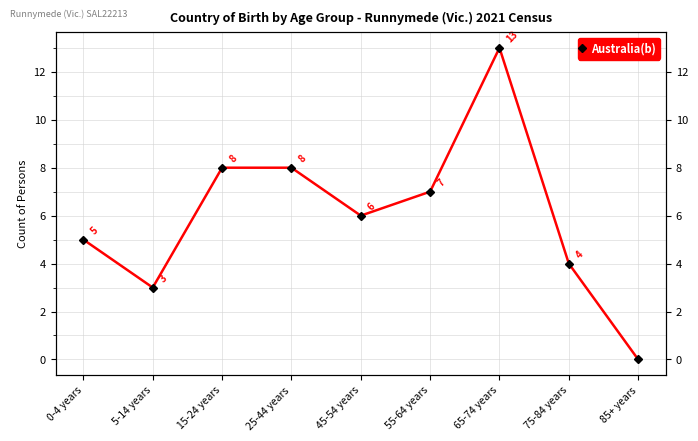

Rank the categories by value from highest to lowest.

65-74 years, 15-24 years, 25-44 years, 55-64 years, 45-54 years, 0-4 years, 75-84 years, 5-14 years, 85+ years